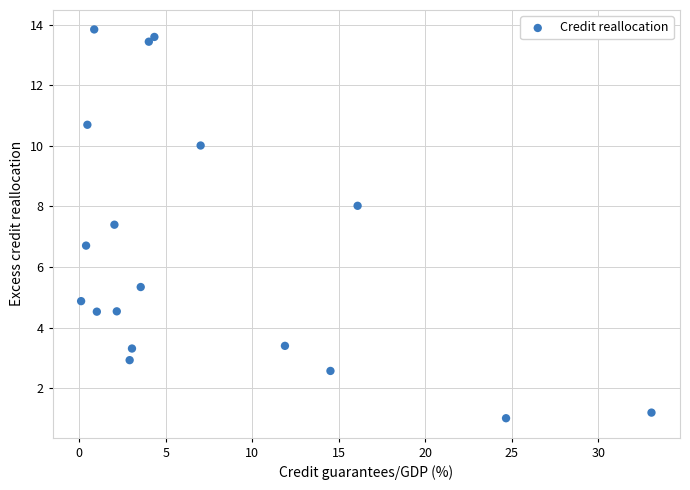

What is the range of X values (max minus min)?

33.0